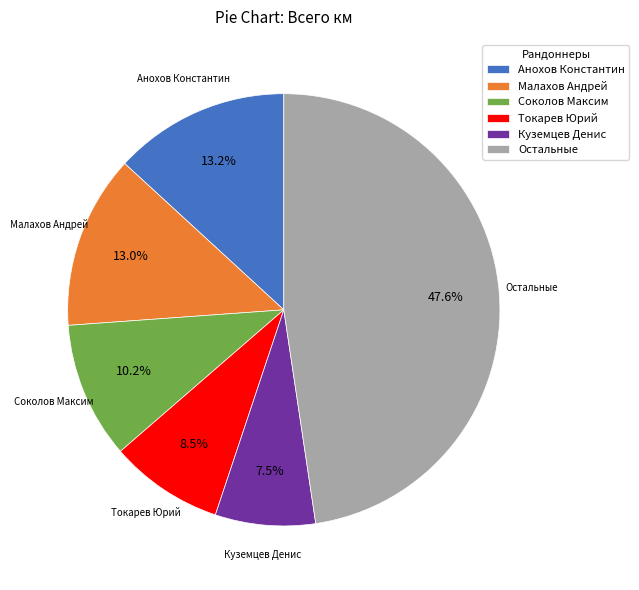

Which category has the smallest portion of the pie?

Куземцев Денис